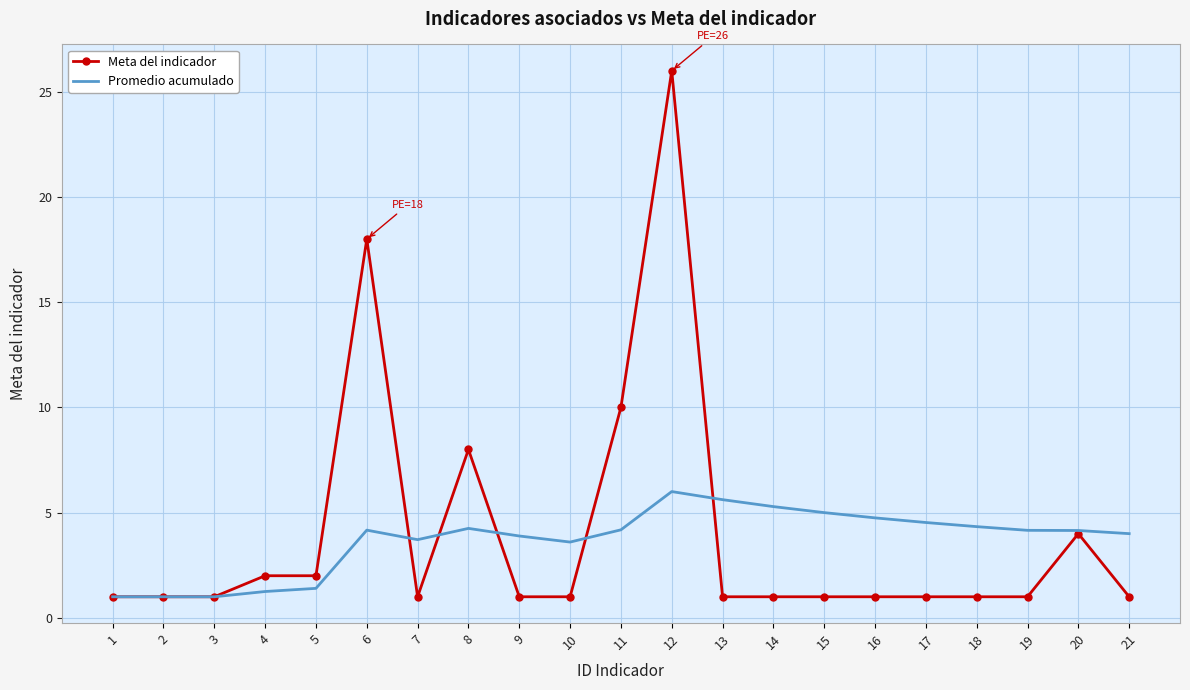

The value of Promedio acumulado at 5 is 1.4. True or false?

True